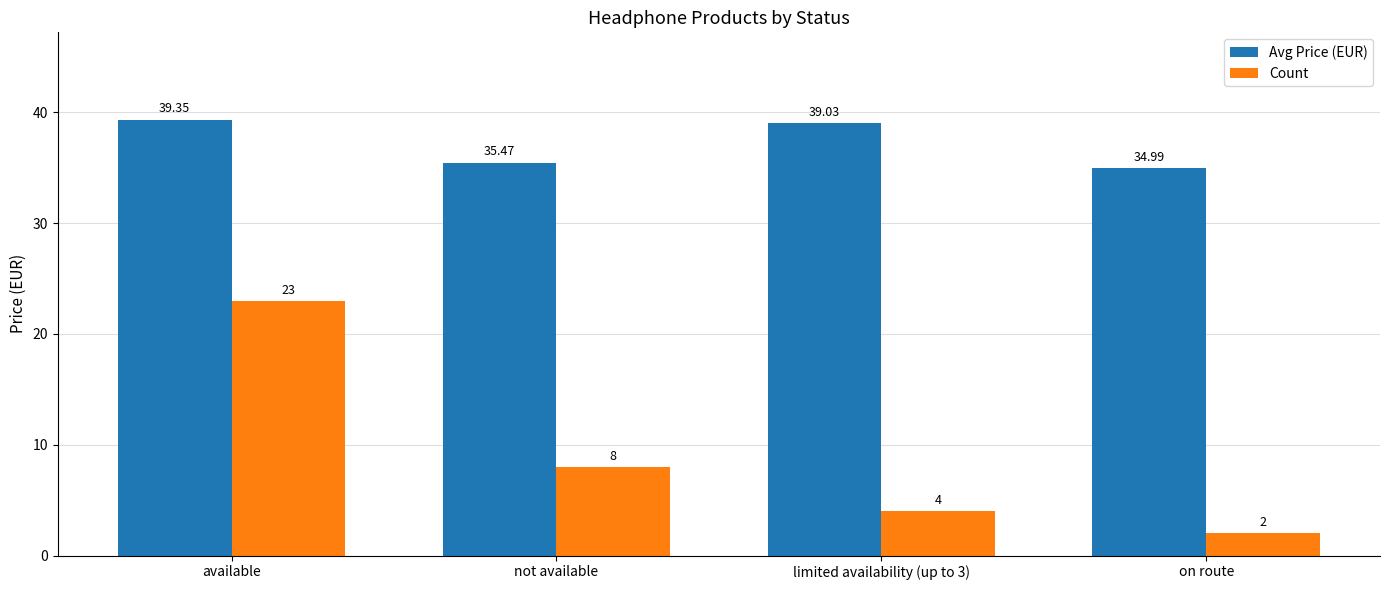

How many data points in Count are less than 8?

2